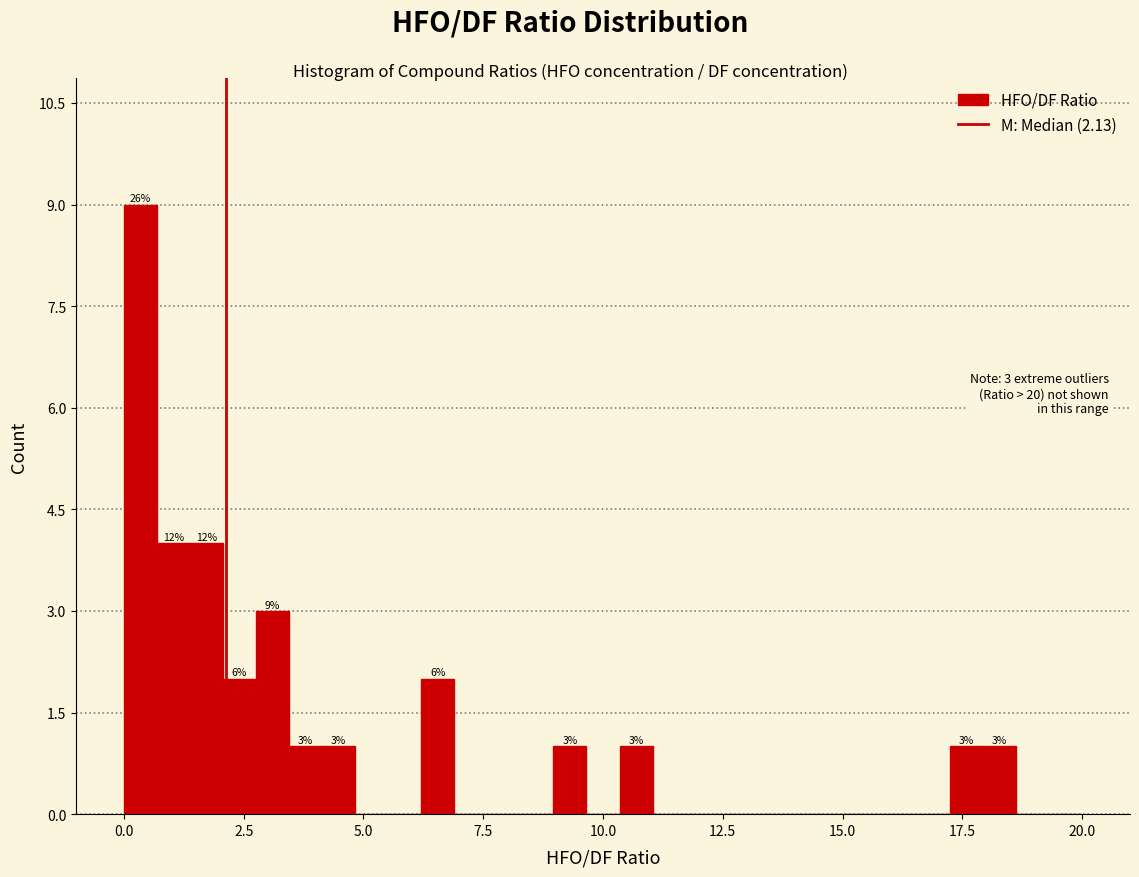

Around what value on the x-axis is the tallest bar? Give the approximate position of its centre, as read against the axis.

0.5